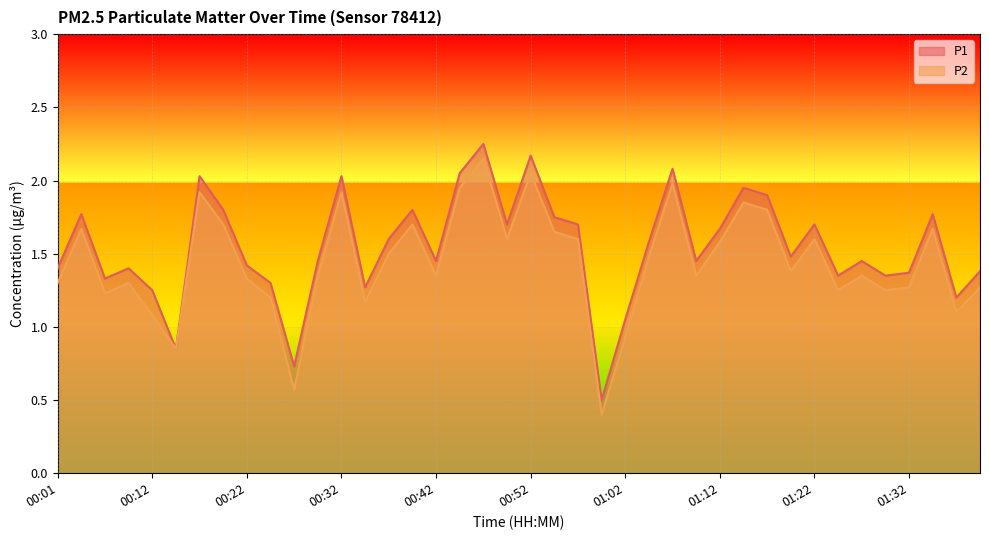

Between 00:32 and 01:29, which series saw the biggest shift?

P1